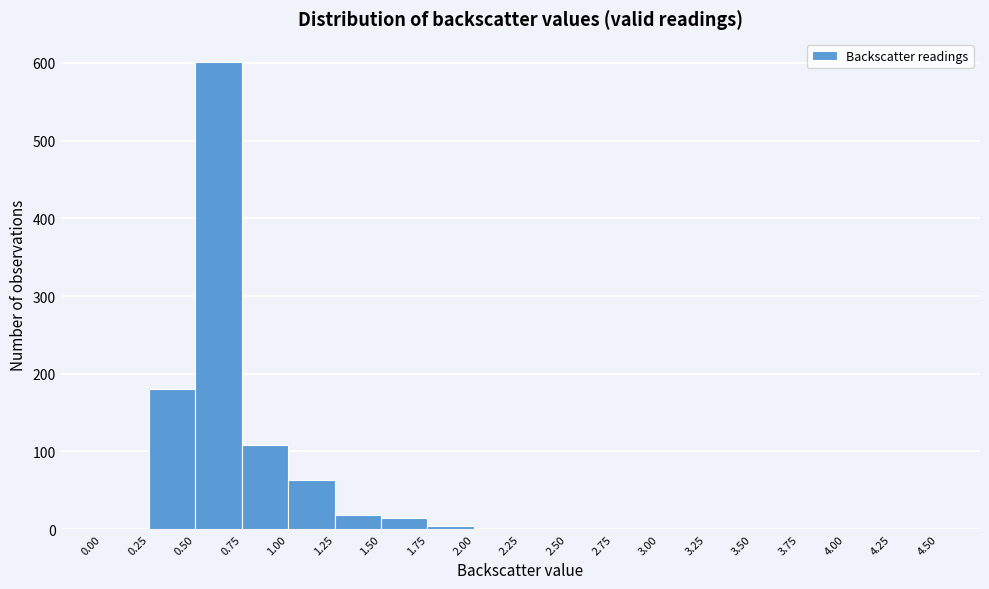

Which range on the x-axis has the tallest bar?

0.50 to 0.75